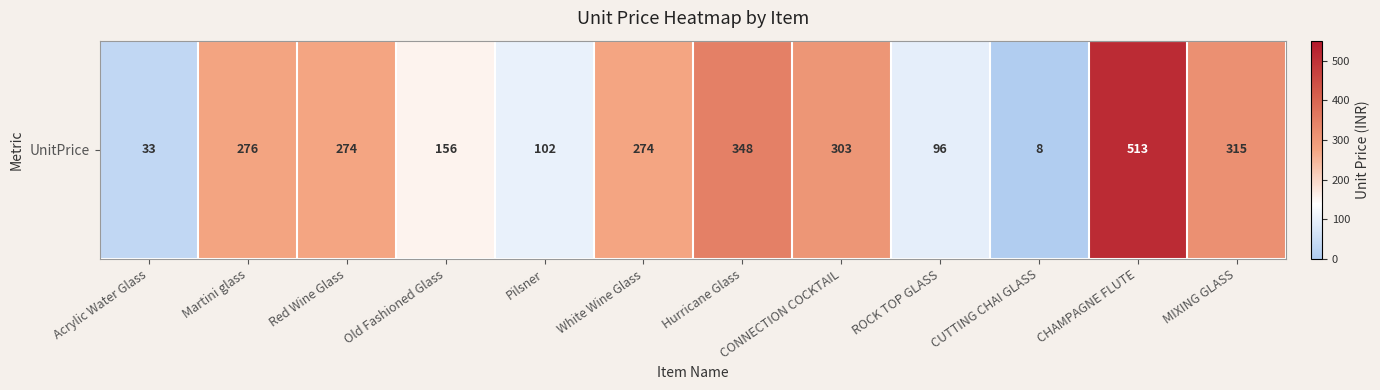

What is the minimum value shown in the chart?

8